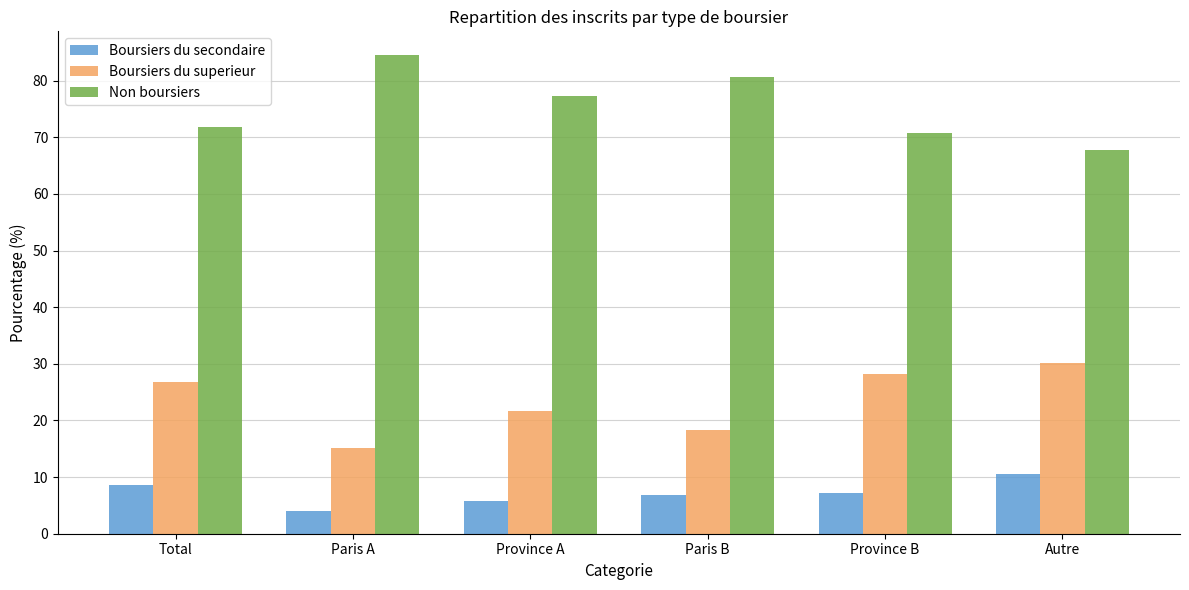

What is the total value across all series at Total?

107.1